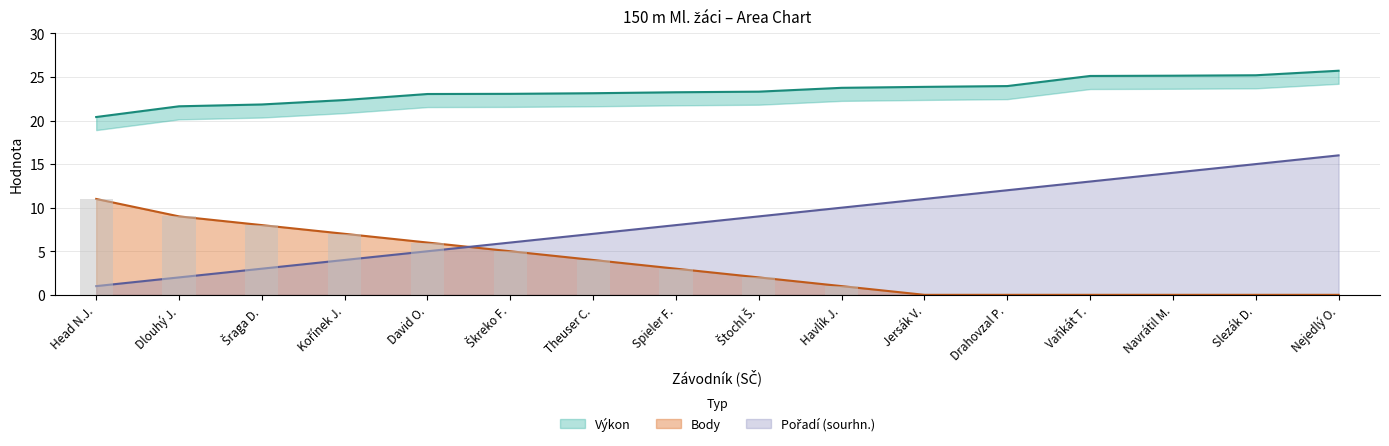

How many values in the Pořadí (sourhn.) series are below 9?

8